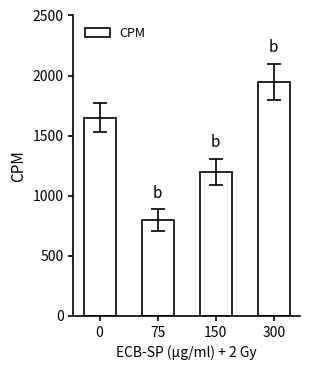

What is the average value?

1400